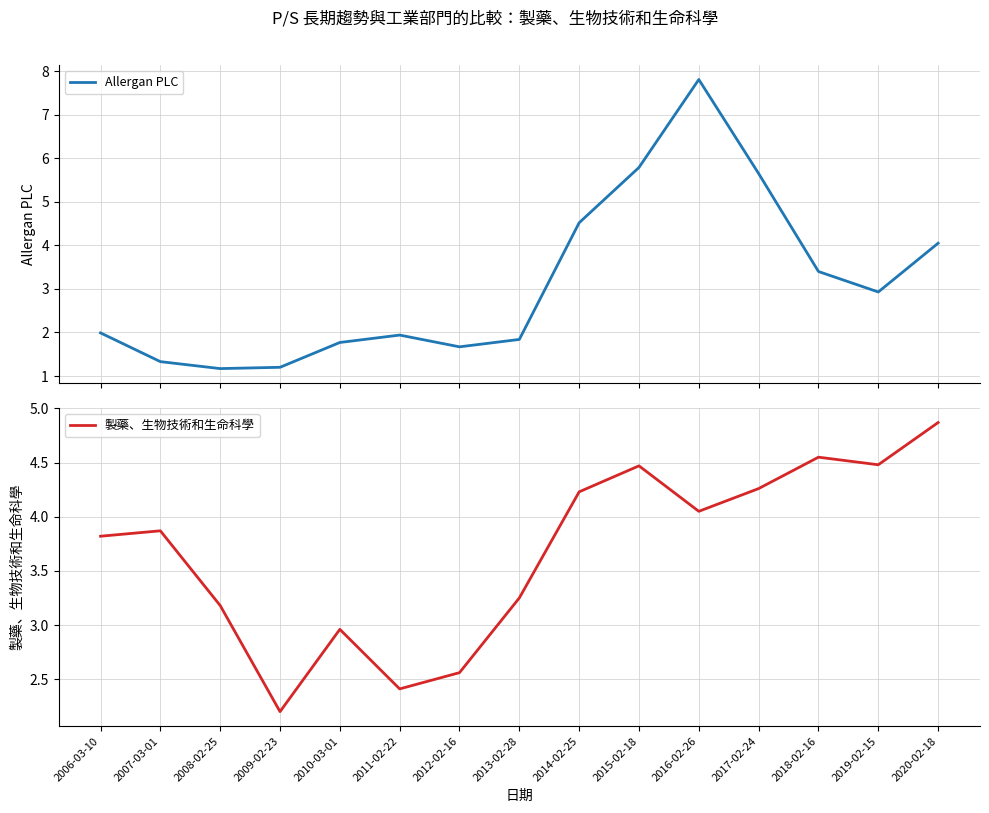

How many interior local peaks does the Allergan PLC series have?

2